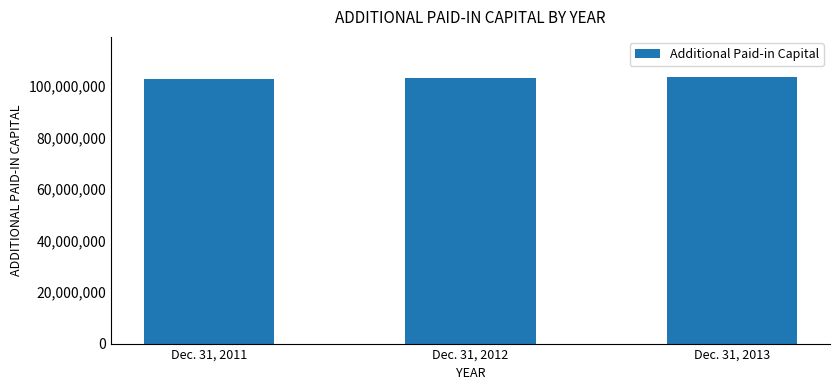

The value at Dec. 31, 2011 is 141741218. True or false?

False